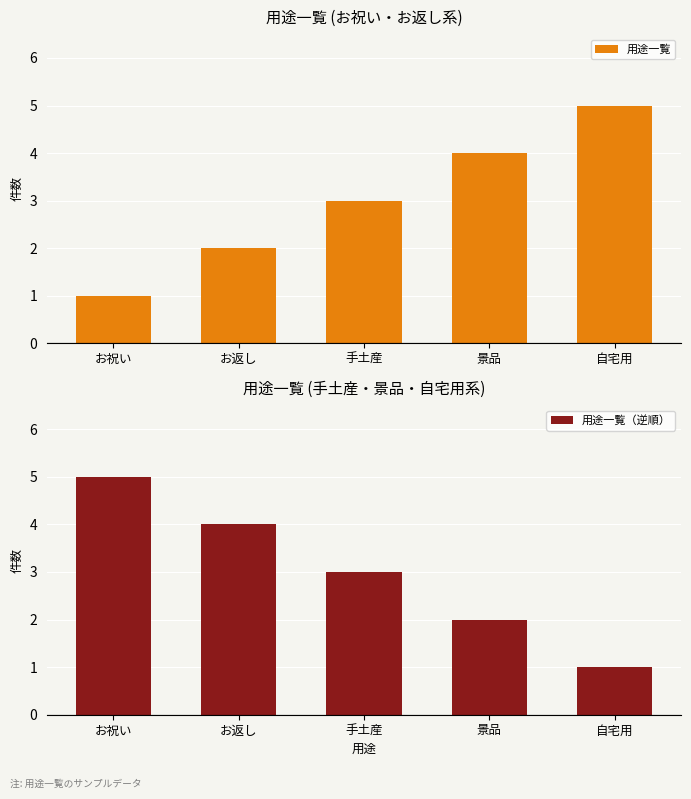

What position from the right is 手土産?

3